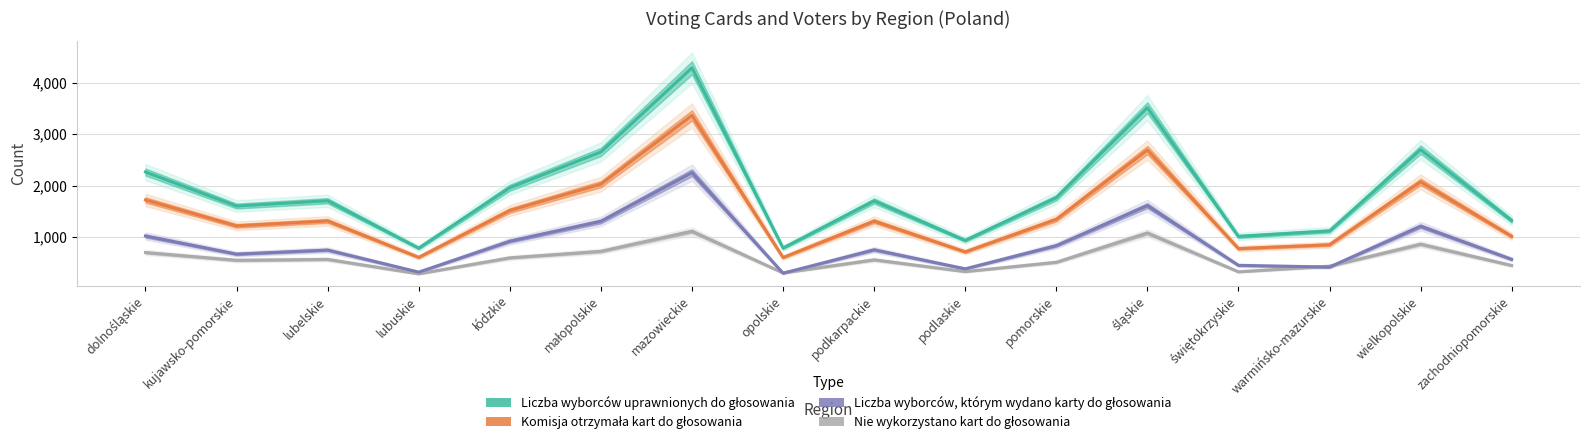

Where is the first local maximum for Liczba wyborców, którym wydano karty do głosowania?

lubelskie